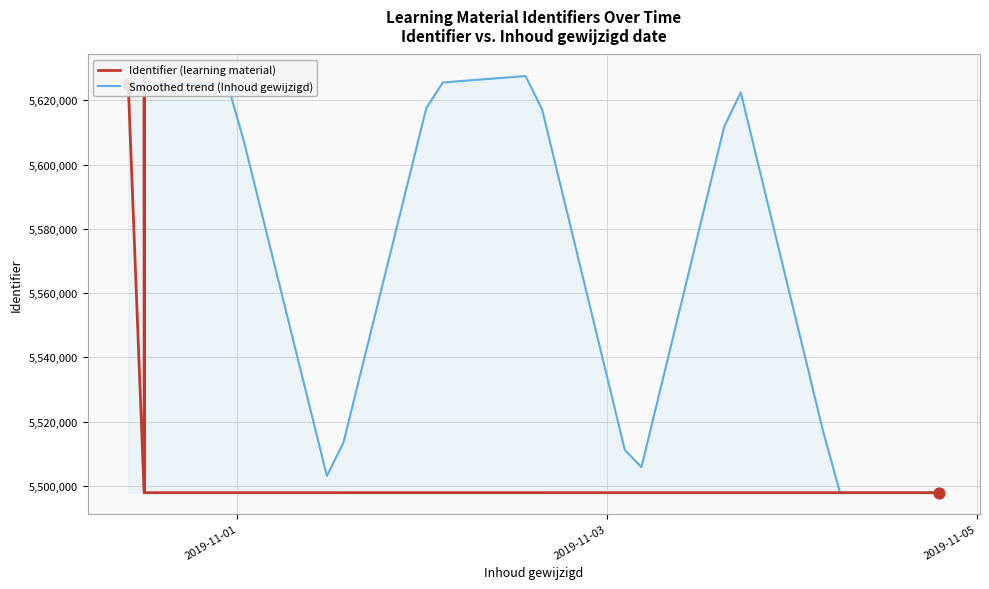

Which has a higher value, 2019-10-31 11:53:29 or 2019-10-31 11:56:35?

2019-10-31 11:53:29